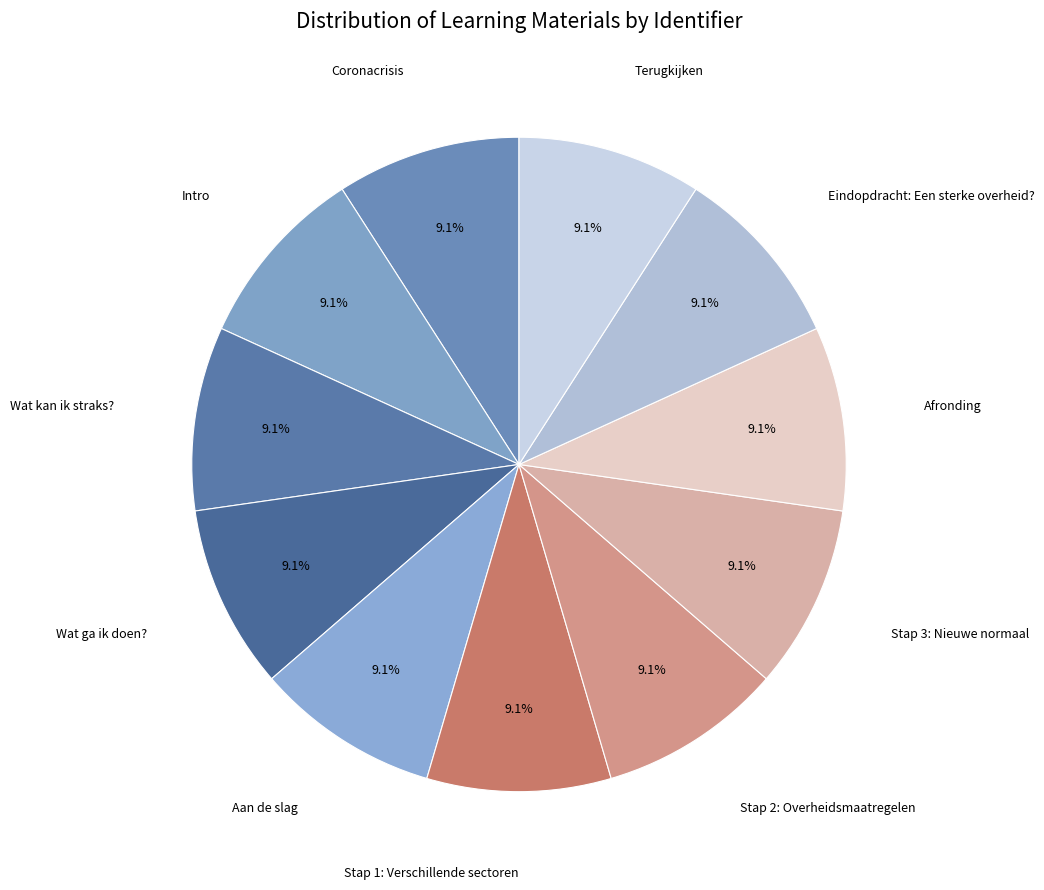

Count the number of slices in the pie.

11